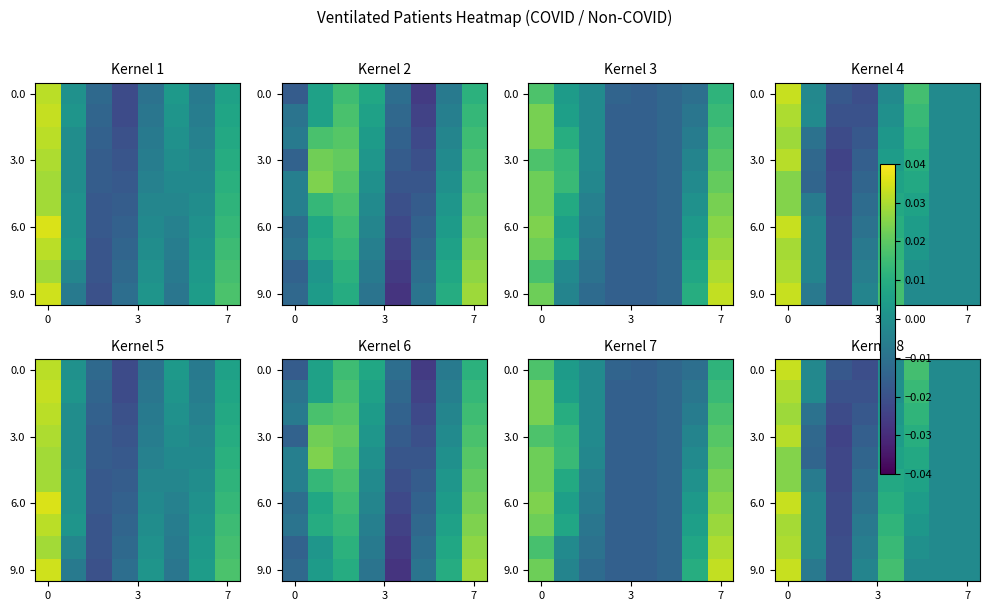

Which series has the largest total across all categories?

9.0